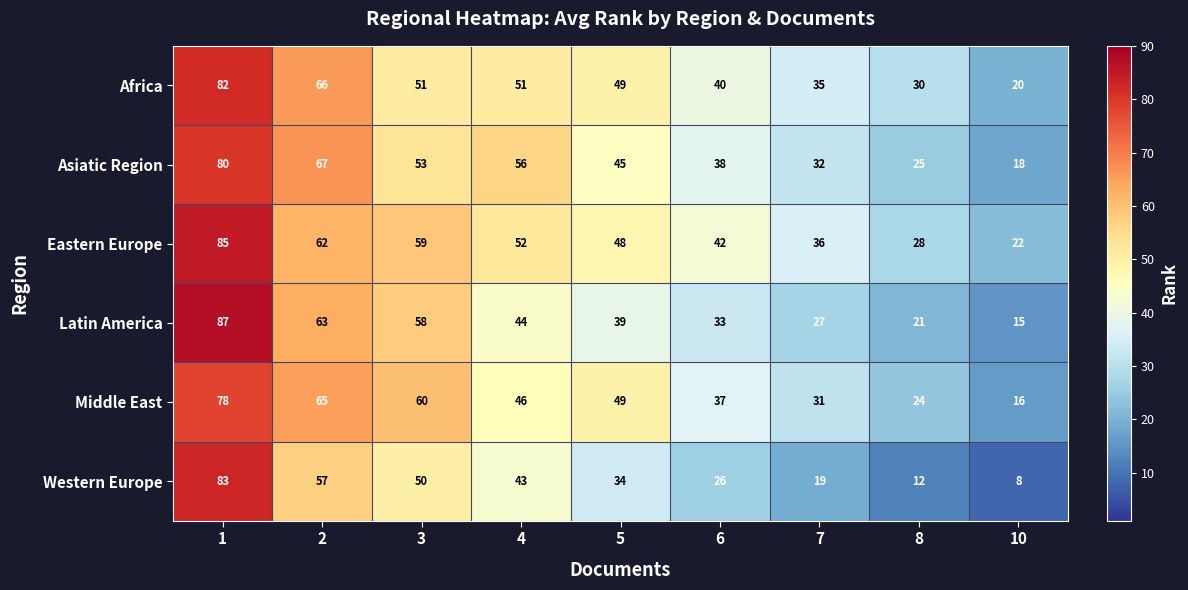

List the series in order of their peak value, lowest first.

Middle East, Asiatic Region, Africa, Western Europe, Eastern Europe, Latin America